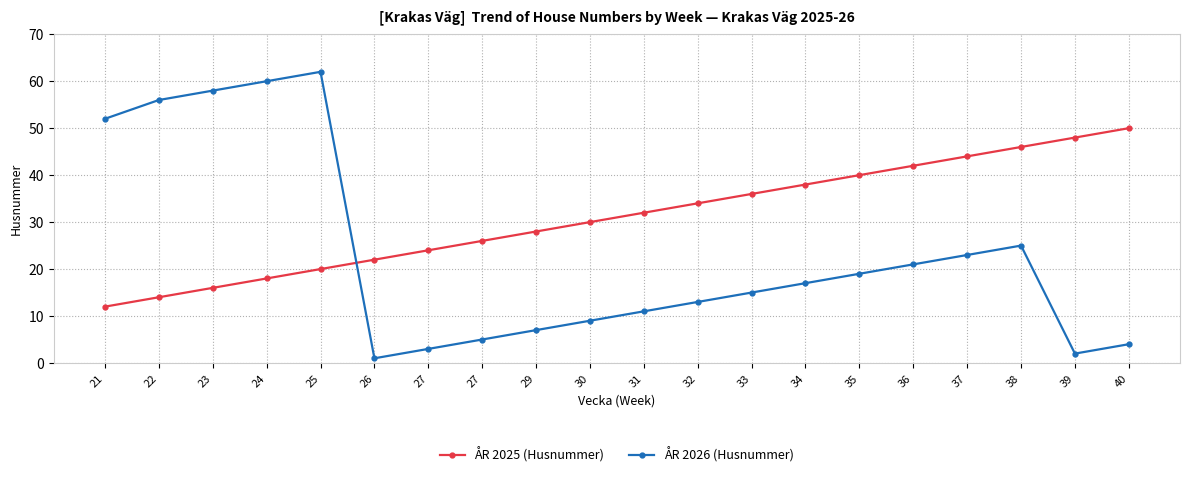

How many interior local peaks does the ÅR 2026 (Husnummer) series have?

2